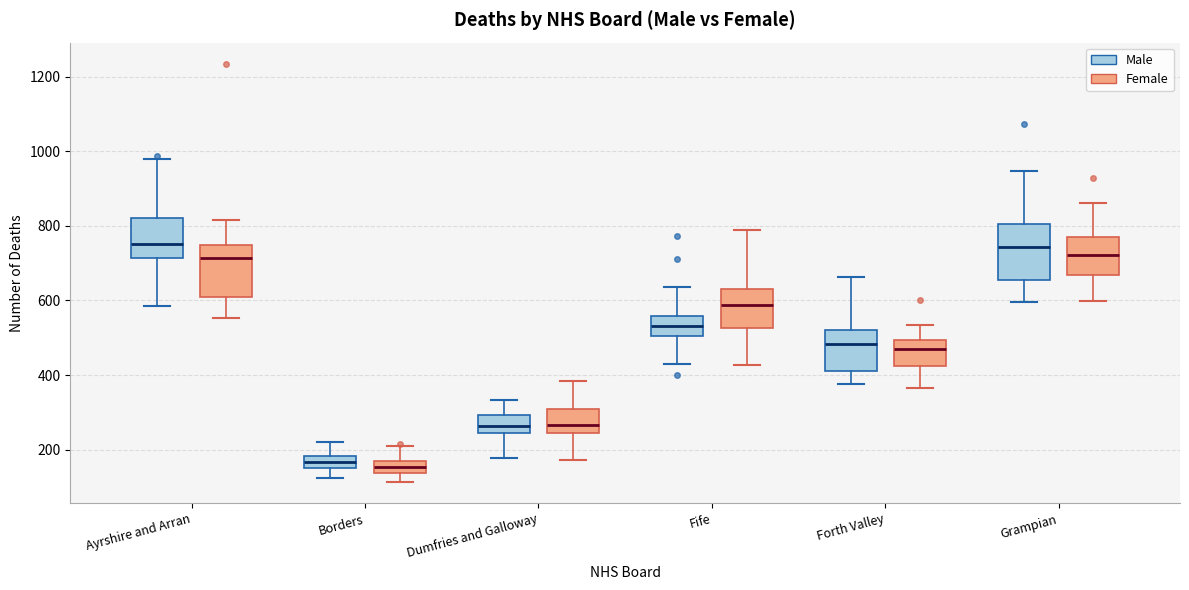

Reading left to right, read every box against the y-axis: the position of its median line, the range the box covers, and the ends of its whiskers. The values are not printed on the chart, so give them approximately, as read against the axis.

Ayrshire and Arran (Male): median 760, box 720 to 820, whiskers 580 to 980
Ayrshire and Arran (Female): median 720, box 600 to 740, whiskers 560 to 820
Borders (Male): median 160 (inside the box), box 160 to 180, whiskers 120 to 220
Borders (Female): median 160 (inside the box), box 140 to 160, whiskers 120 to 200
Dumfries and Galloway (Male): median 260, box 240 to 300, whiskers 180 to 340
Dumfries and Galloway (Female): median 260, box 240 to 320, whiskers 180 to 380
Fife (Male): median 540, box 500 to 560, whiskers 420 to 640
Fife (Female): median 580, box 520 to 640, whiskers 420 to 780
Forth Valley (Male): median 480, box 420 to 520, whiskers 380 to 660
Forth Valley (Female): median 460, box 420 to 500, whiskers 360 to 540
Grampian (Male): median 740, box 660 to 800, whiskers 600 to 940
Grampian (Female): median 720, box 660 to 780, whiskers 600 to 860